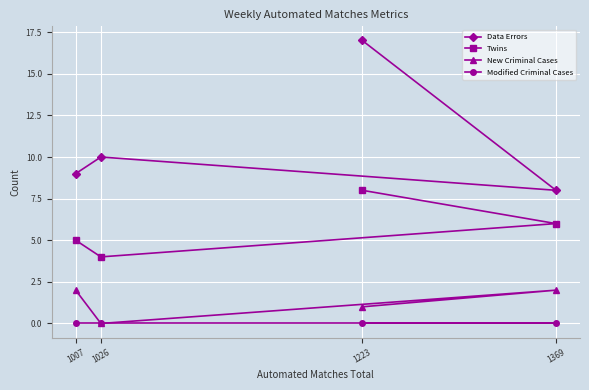

At how many categories does at least one series exceed 16?

1